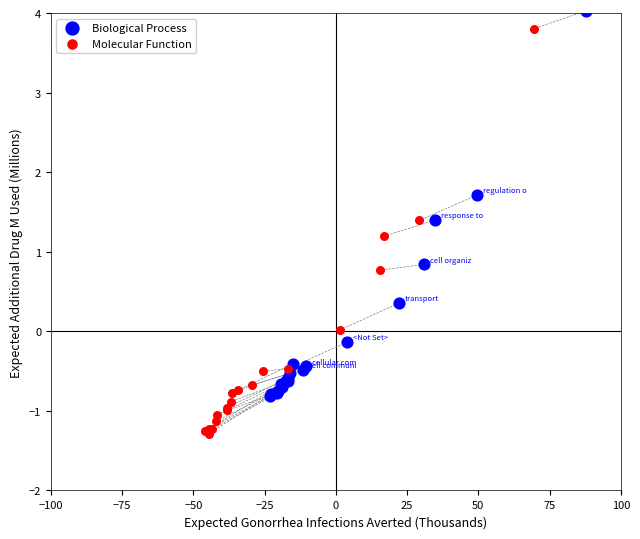

Which series reaches the minimum Y coordinate?

Molecular Function